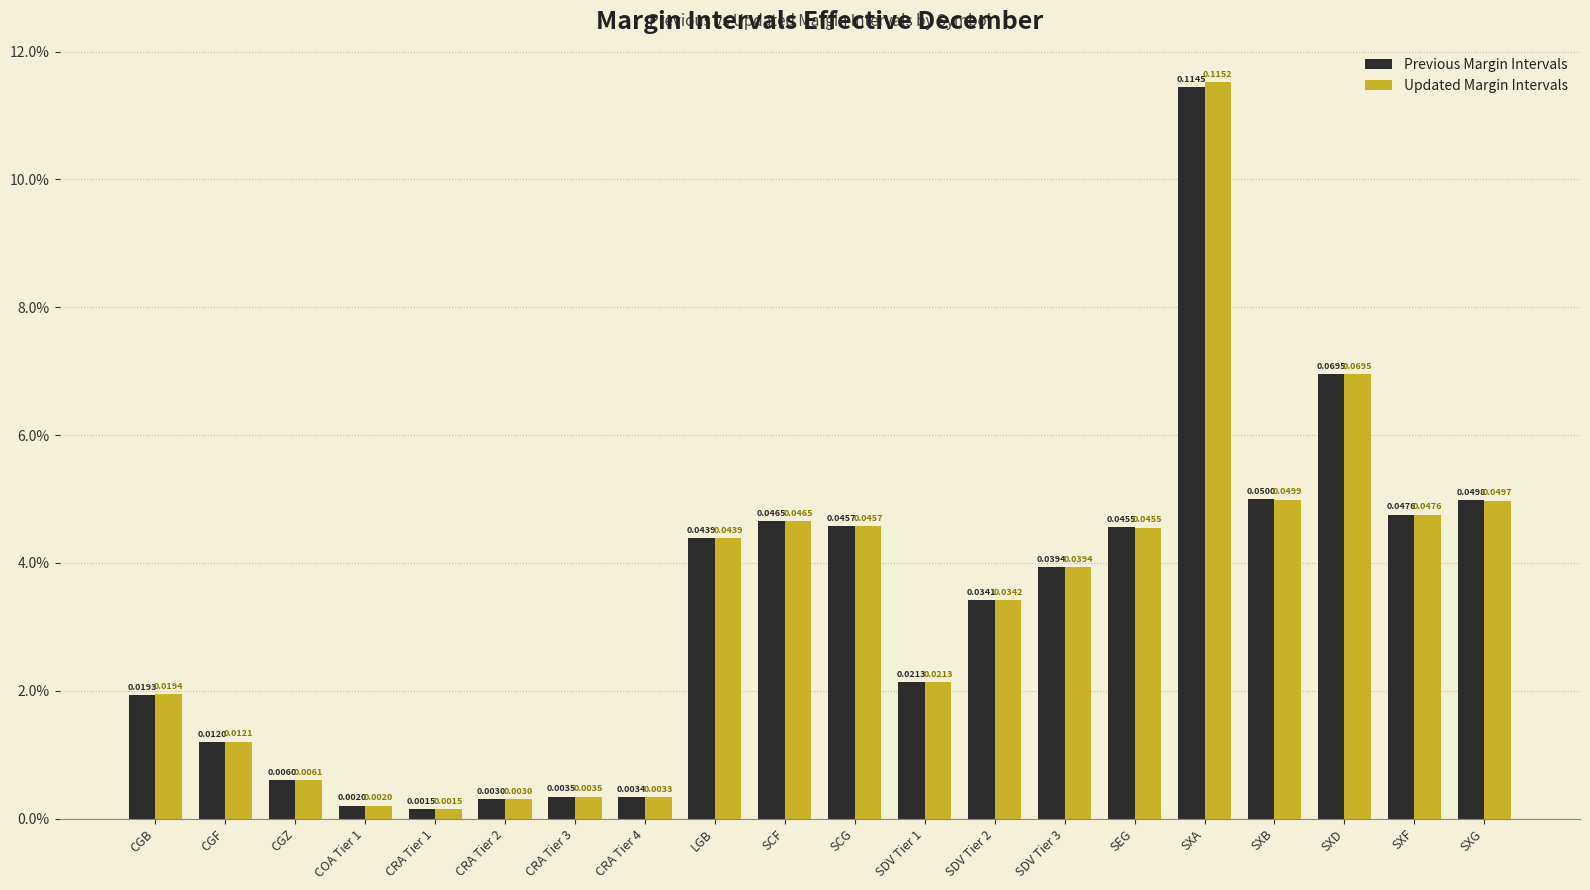

Which series has the largest total across all categories?

Updated Margin Intervals